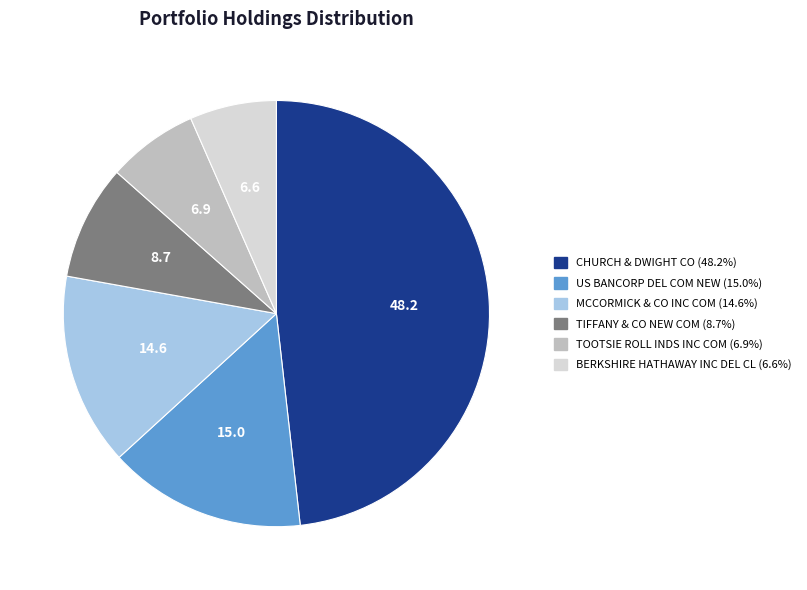

Count the number of slices in the pie.

6